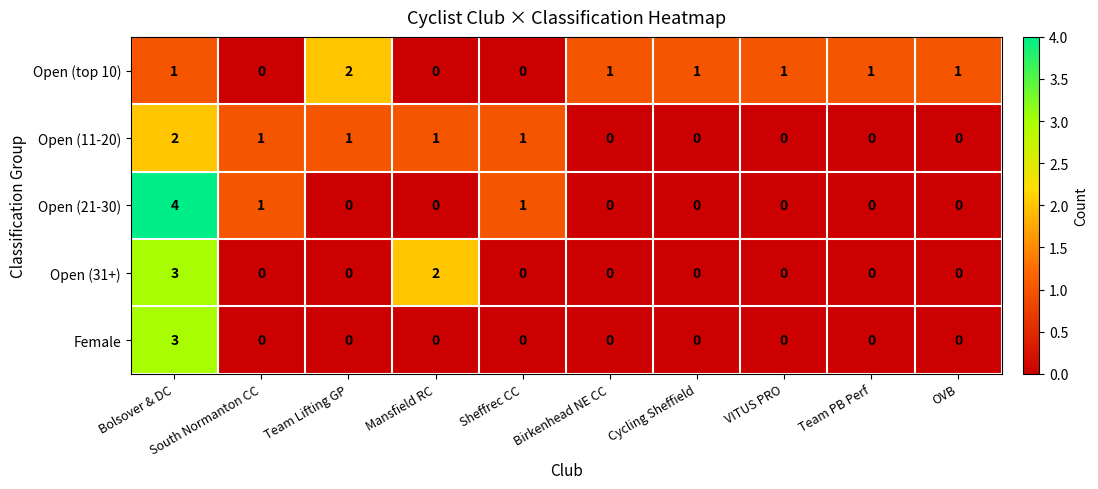

What is the greatest value displayed?

4